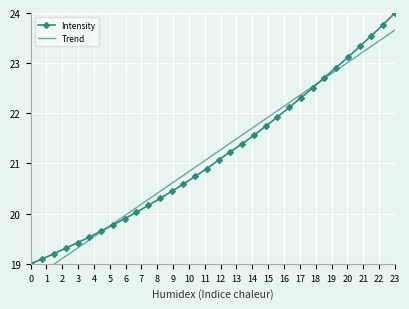

What are all the series names shown in the legend?

Intensity, Trend